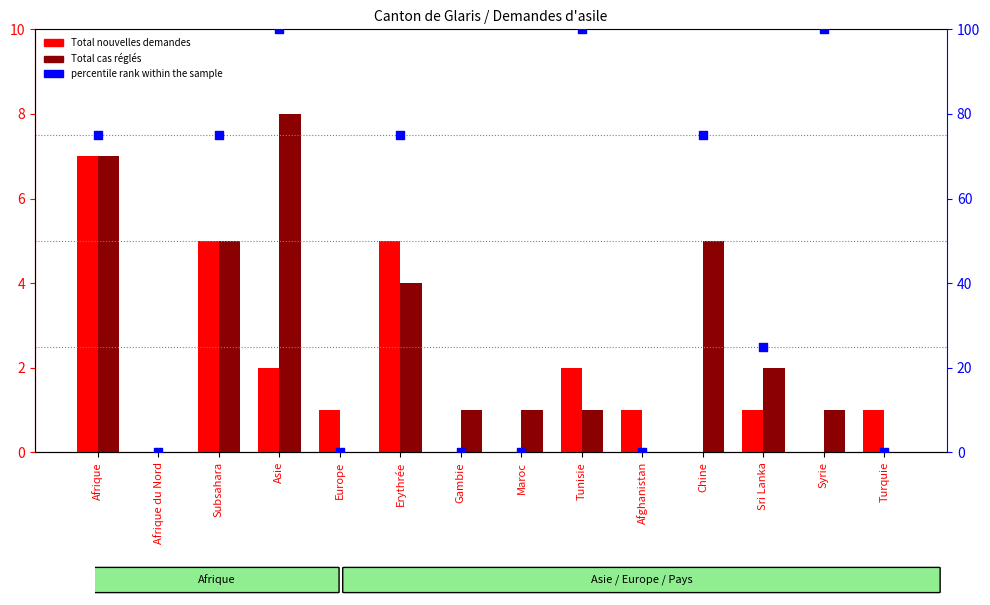

Is the value of Total nouvelles demandes at Sri Lanka greater than the value of Total cas réglés at Afghanistan?

Yes